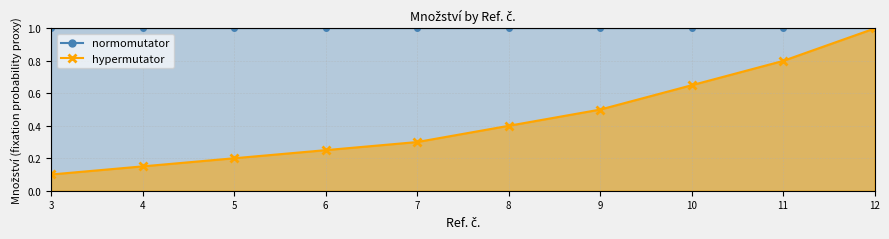

At which category does the chart reach its minimum across all series?

3